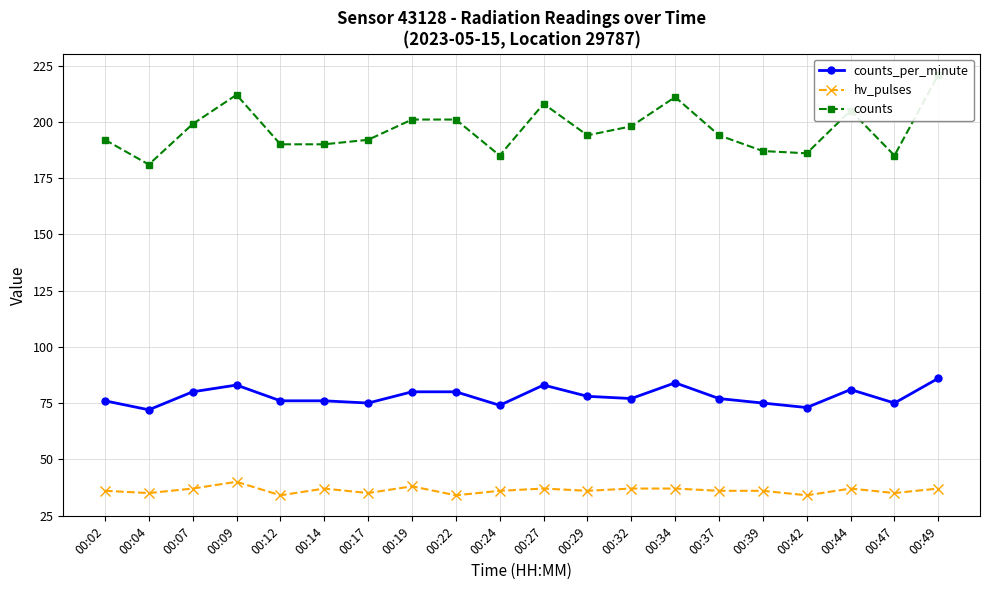

List the series in order of their overall mean, highest first.

counts, counts_per_minute, hv_pulses